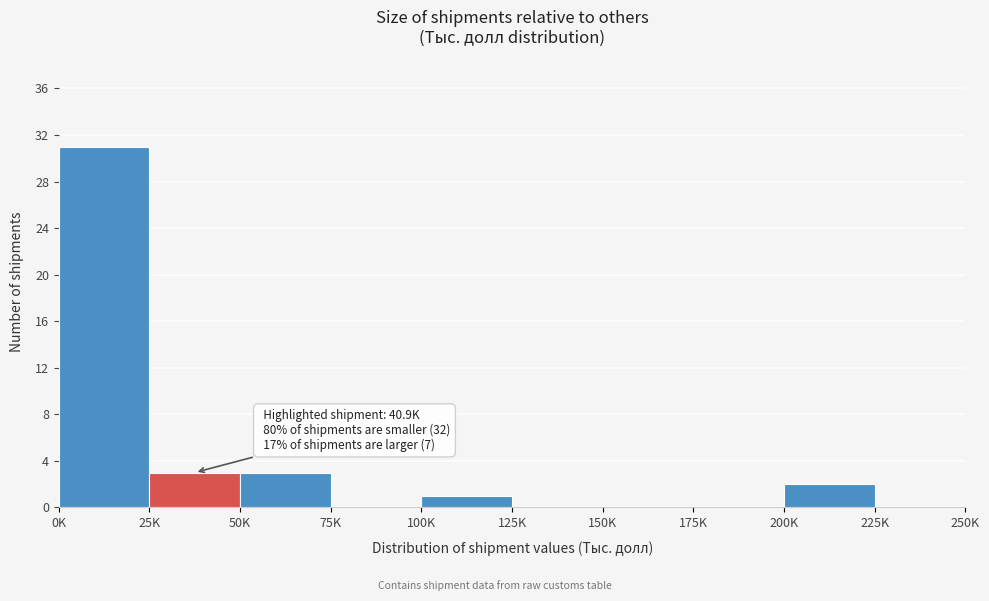

Reading left to right, list all the values displayed in this chart.

0K=31	25K=3	50K=3	75K=0	100K=1	125K=0	150K=0	175K=0	200K=2	225K=0